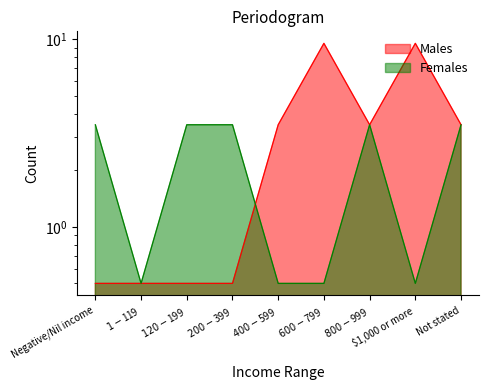

At which label is Females closest to 2?

Negative/Nil income